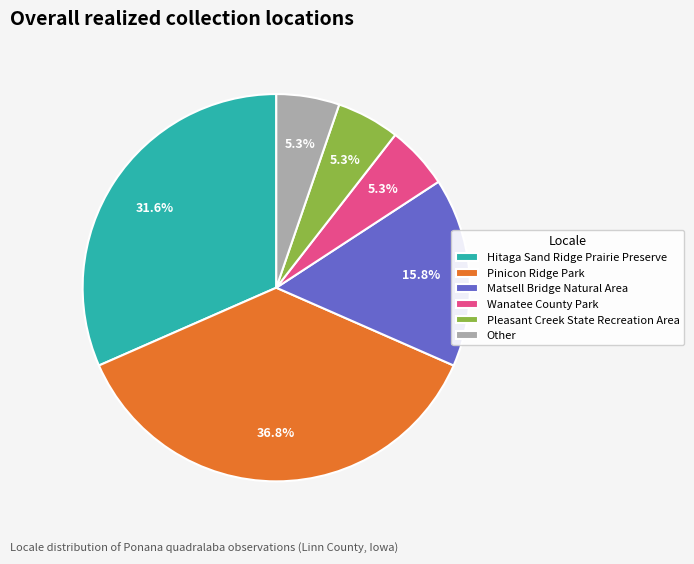

Is the sum of Wanatee County Park and Pinicon Ridge Park greater than half?

No